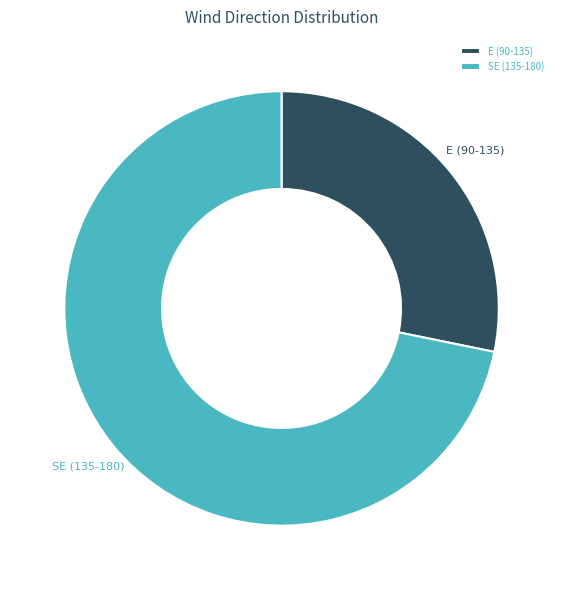

Which slice represents more than half of the pie?

SE (135-180)